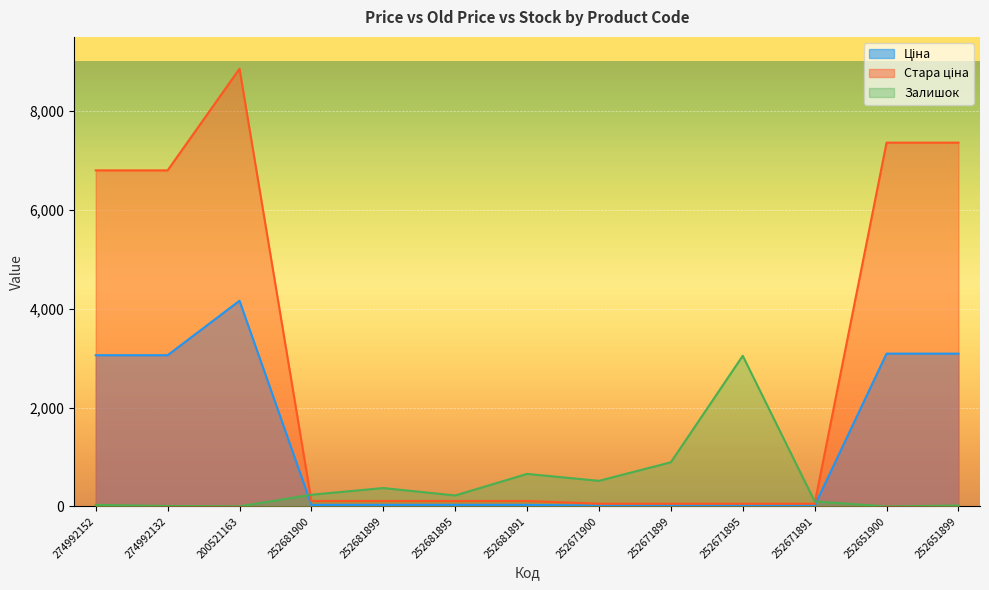

Reading left to right, list all the values displayed in this chart.

Ціна: 3059.7	3059.7	4161.8	30.9	30.9	30.9	30.9	15.5	15.5	15.5	15.5	3091.3	3091.3
Стара ціна: 6799.2	6799.2	8854.9	110.5	110.5	110.5	110.5	55.3	55.3	55.3	55.3	7360.2	7360.2
Залишок: 31.0	9.0	2.0	237.0	372.0	222.0	658.0	518.0	894.0	3048.0	102.0	0.0	18.0